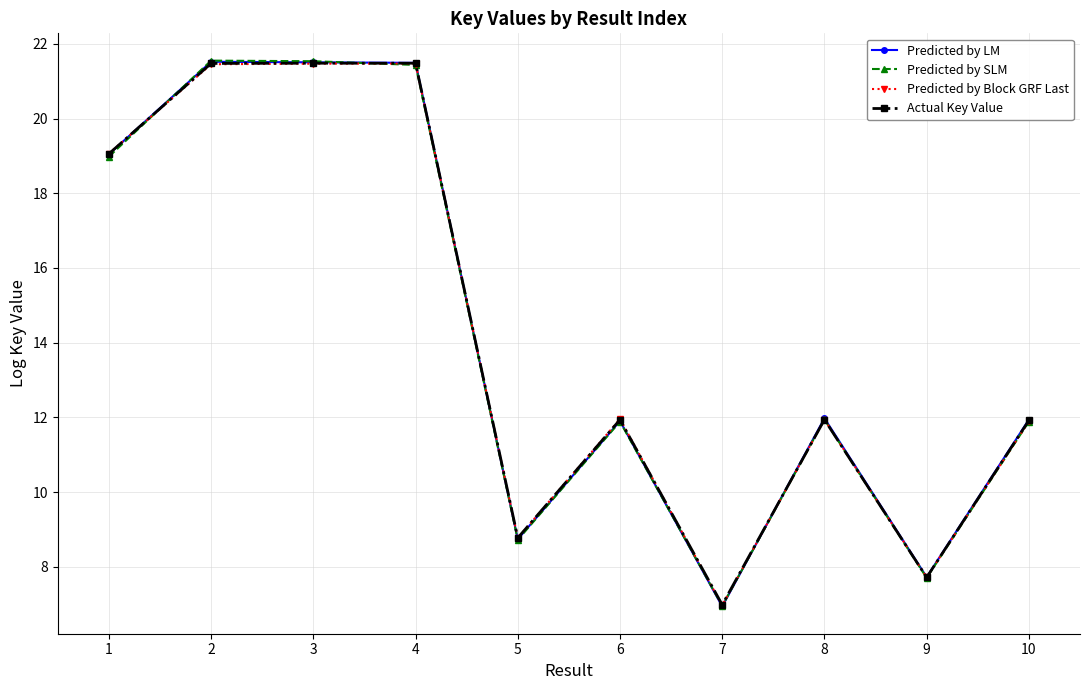

The value of Predicted by LM at 5 is 12.9. True or false?

False